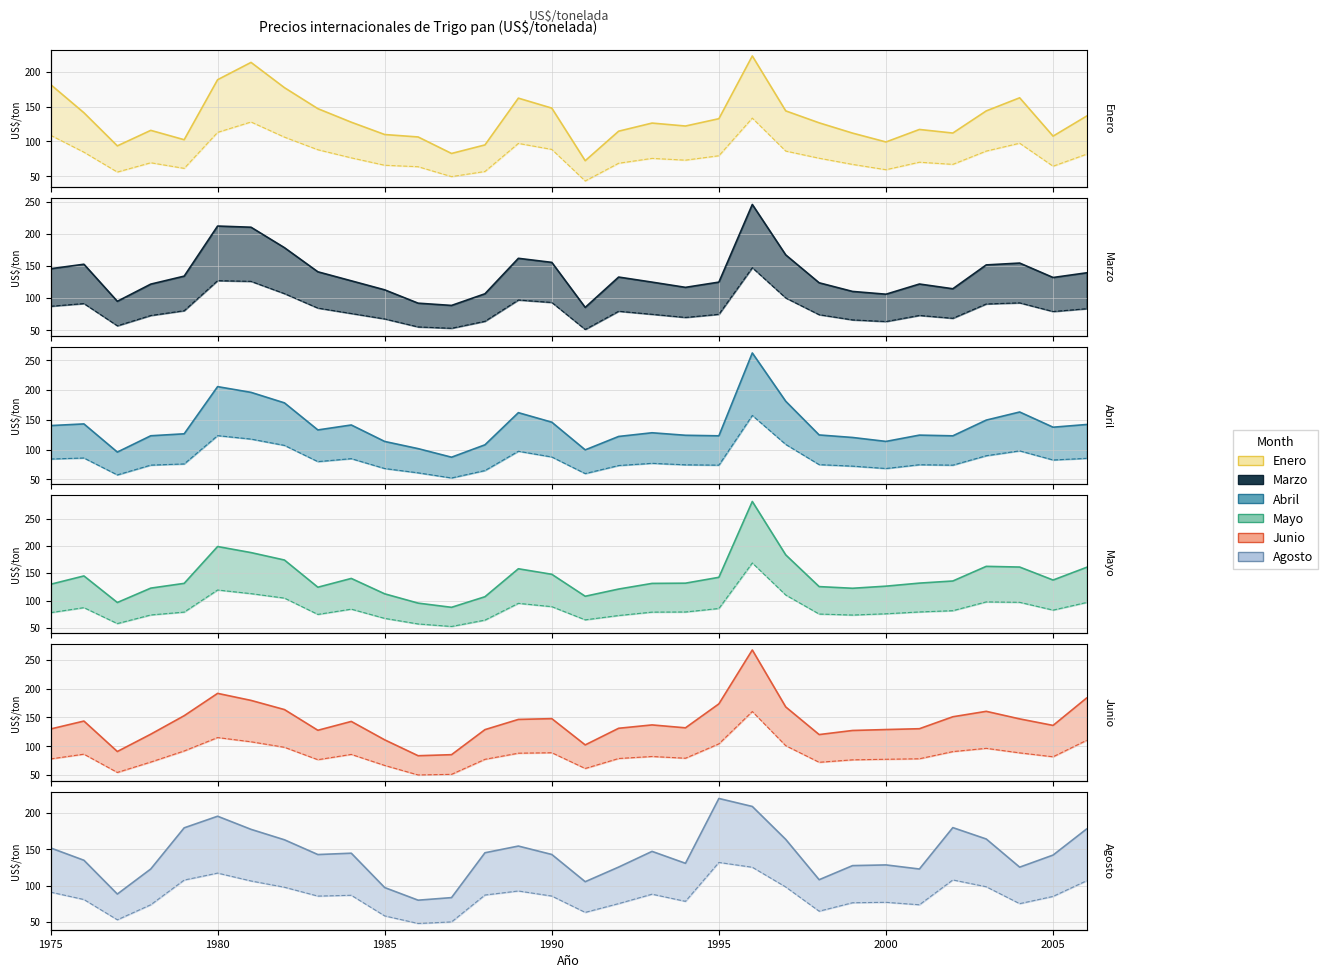

What value does the Enero series have at 1987?

82.8